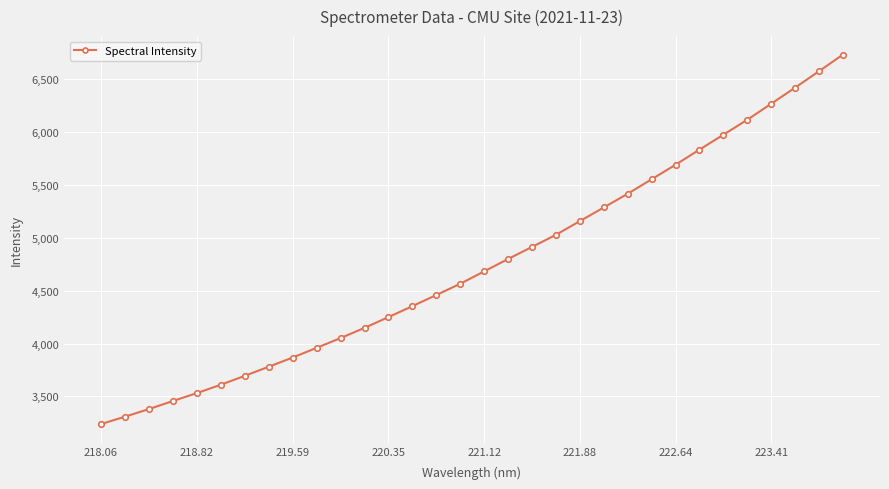

True or false: the data has more than 2 interior local peaks.

False